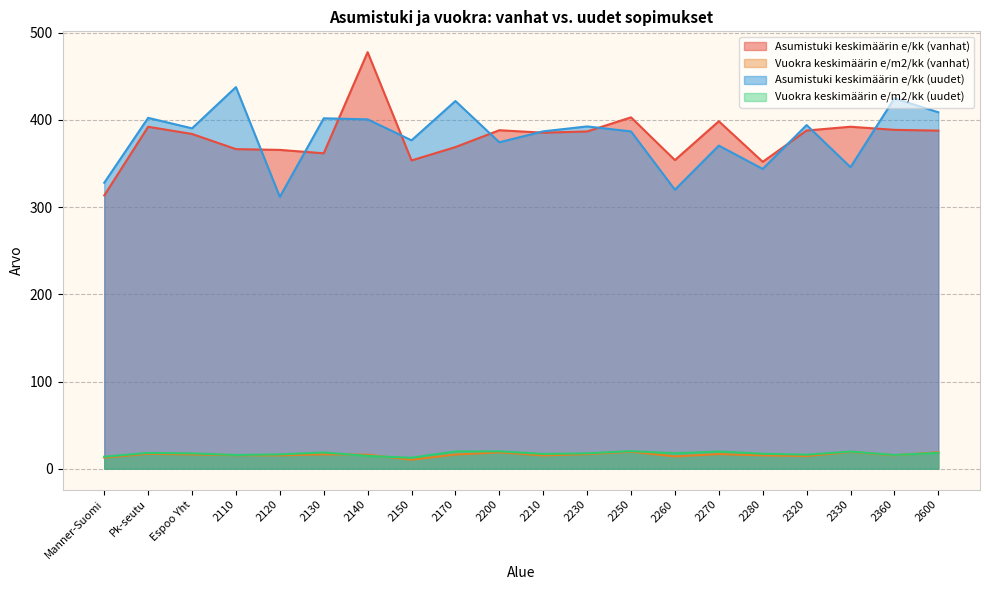

The value of Vuokra keskimäärin e/m2/kk (uudet) at 2270 is 19.8. True or false?

True